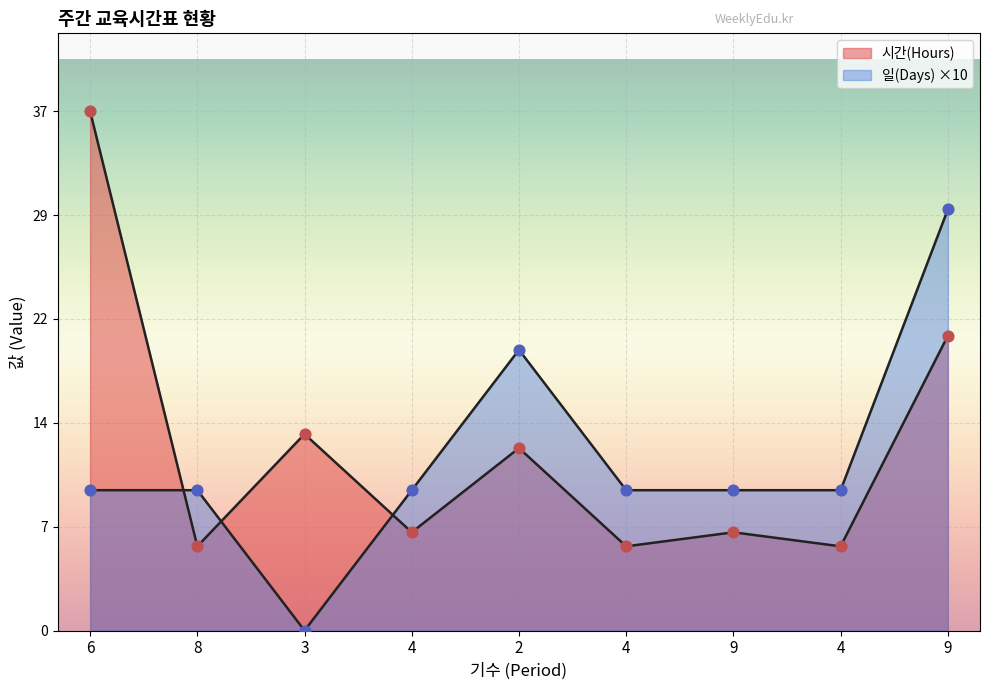

Which series reaches the maximum Y coordinate?

시간(Hours)